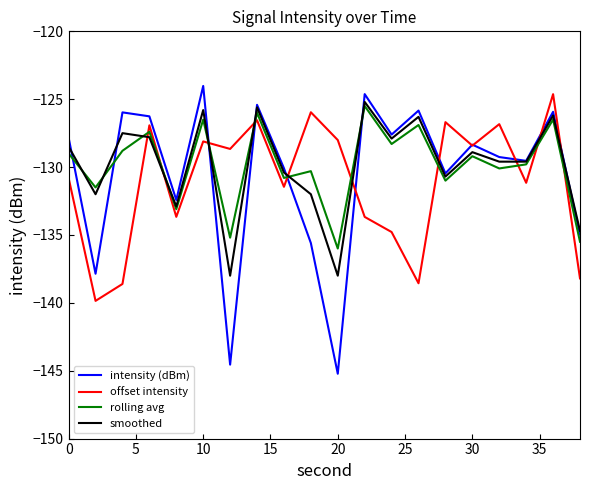

True or false: offset intensity and smoothed cross at least once.

True